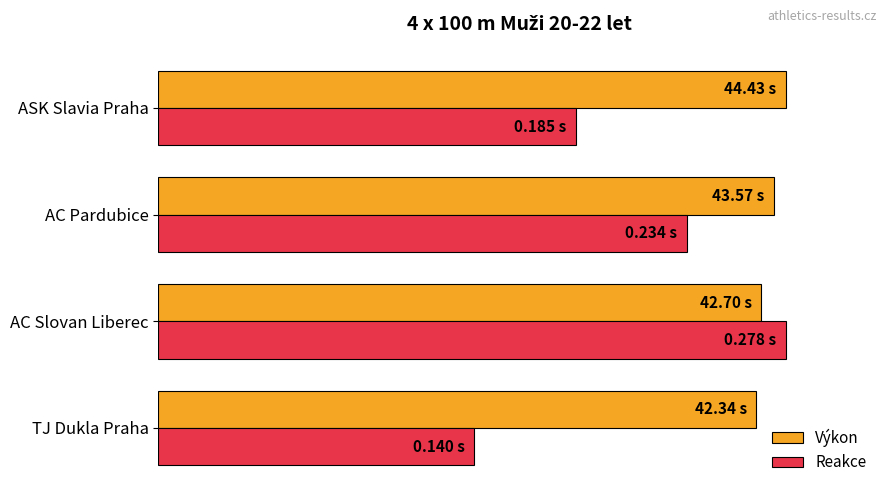

What are all the series names shown in the legend?

Výkon, Reakce